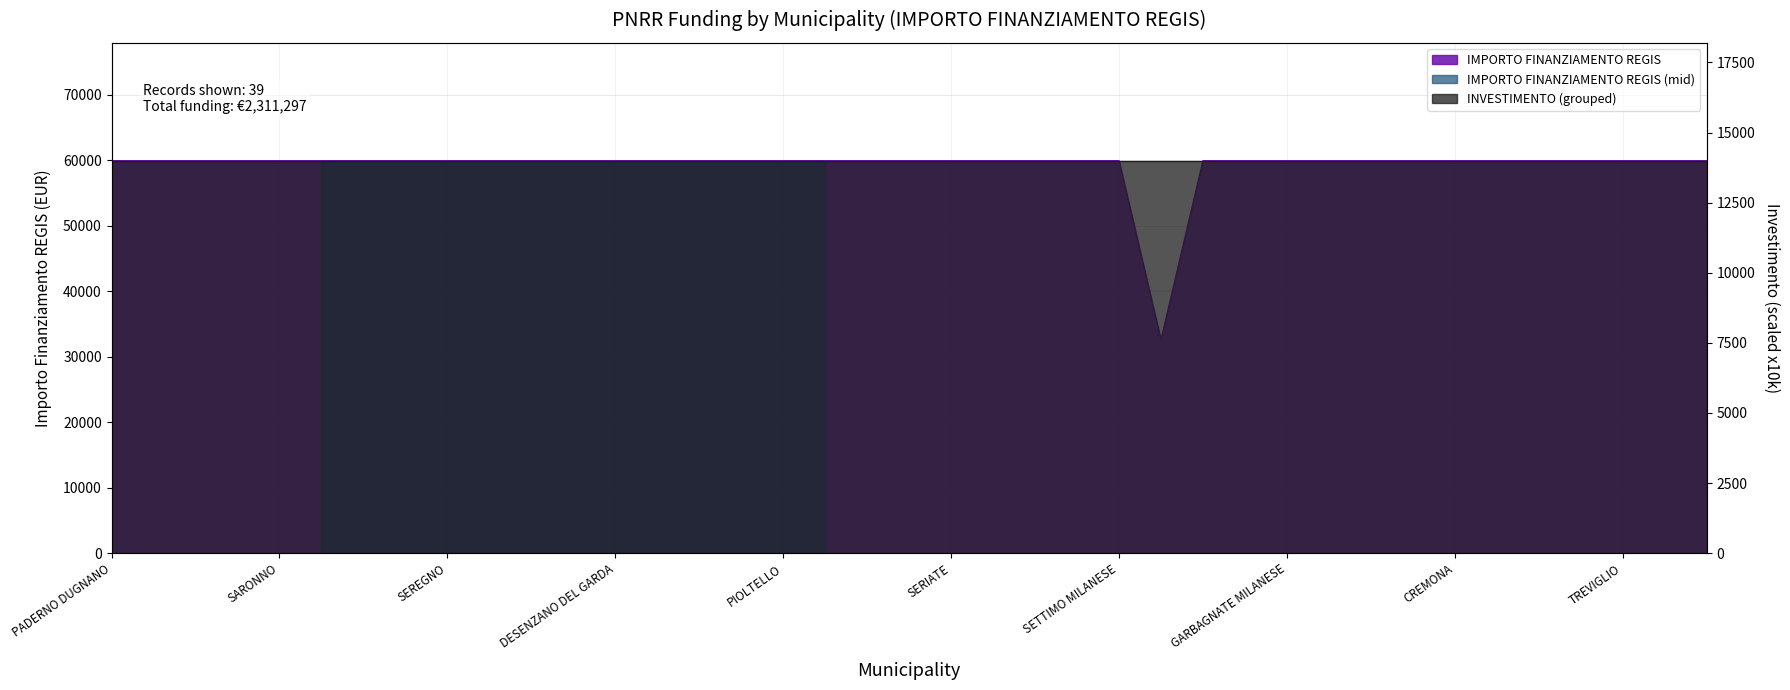

Reading left to right, what are all the values shown in this chart?

59966	59966	59966	59966	59966	59966	59966	59966	59966	59966	59966	59966	59966	59966	59966	59966	59966	59966	59966	59966	59966	59966	59966	59966	59966	32589	59966	59966	59966	59966	59966	59966	59966	59966	59966	59966	59966	59966	59966